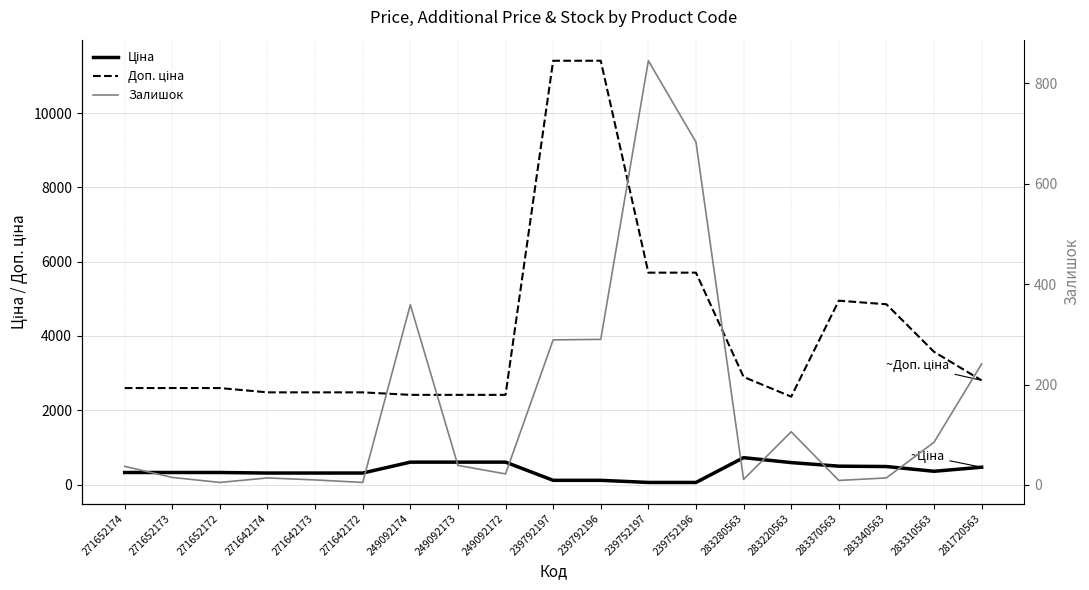

What is the value of the Ціна point at the 7th from the left?

603.7